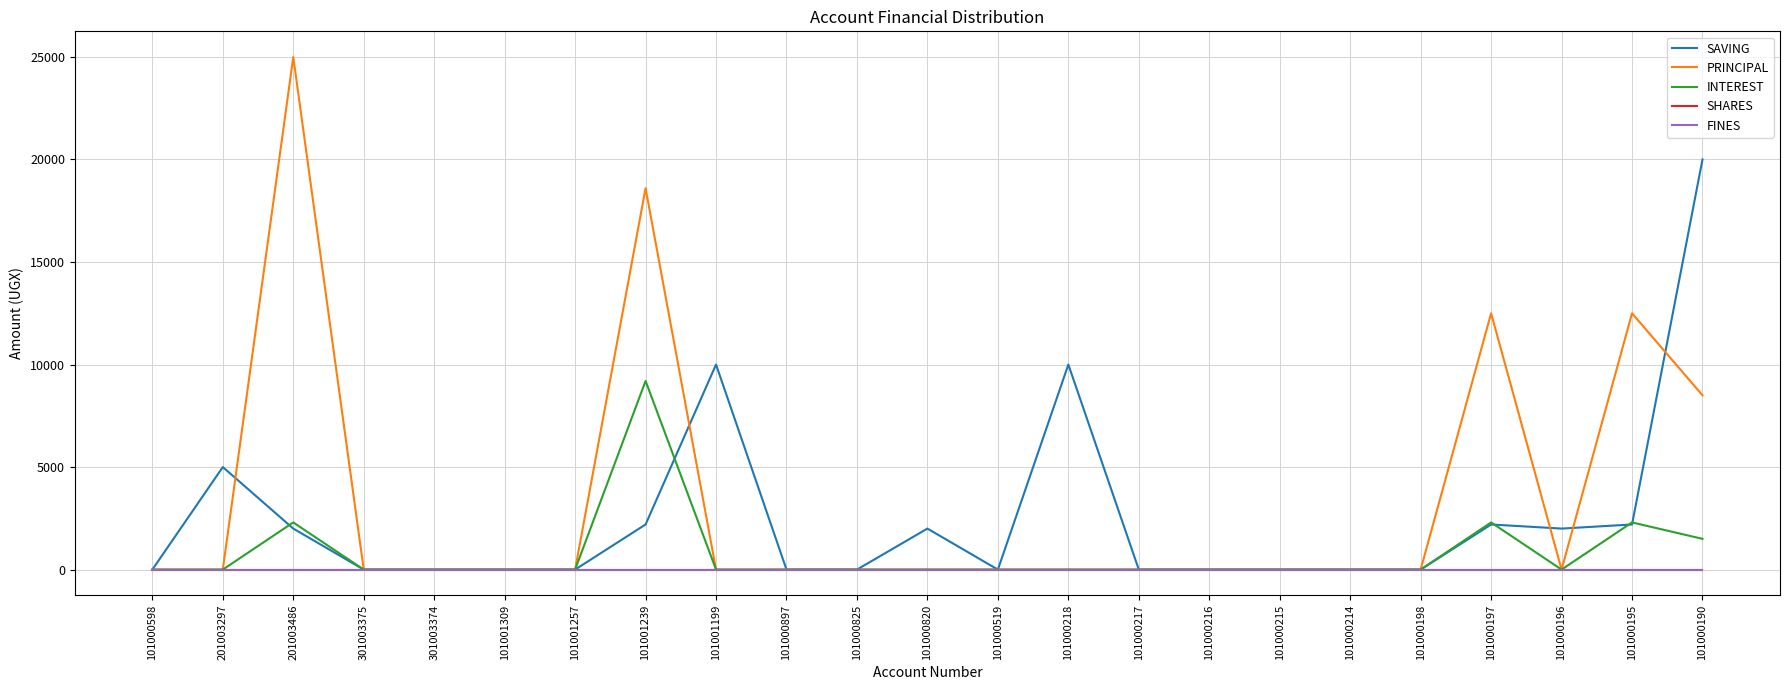

Does the chart display data point markers on the line(s)?

No